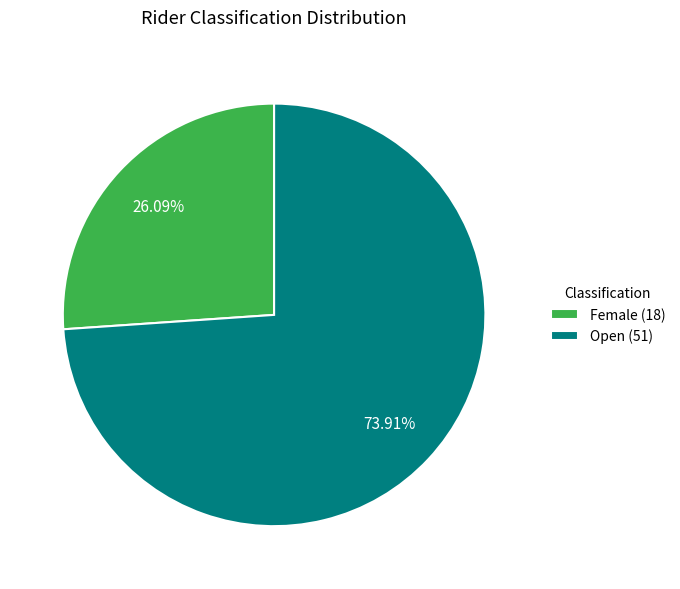

To the nearest percent, what is the difference between the largest and smallest slice percentages?

48%